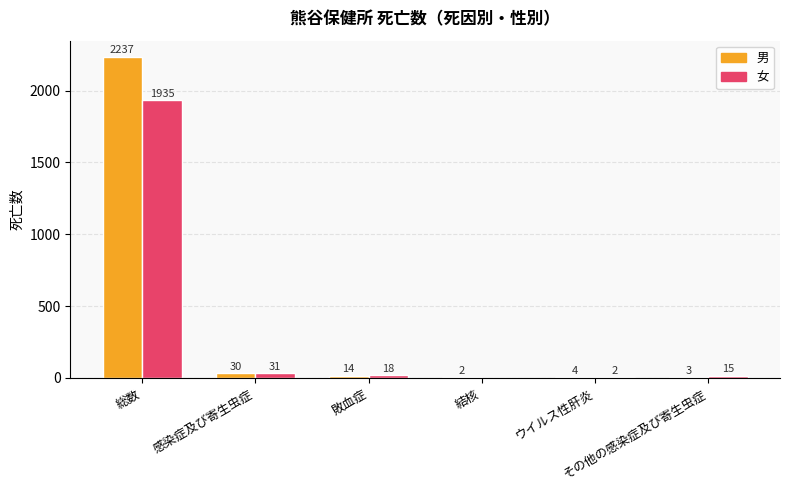

Which series has the largest range (max minus min)?

男